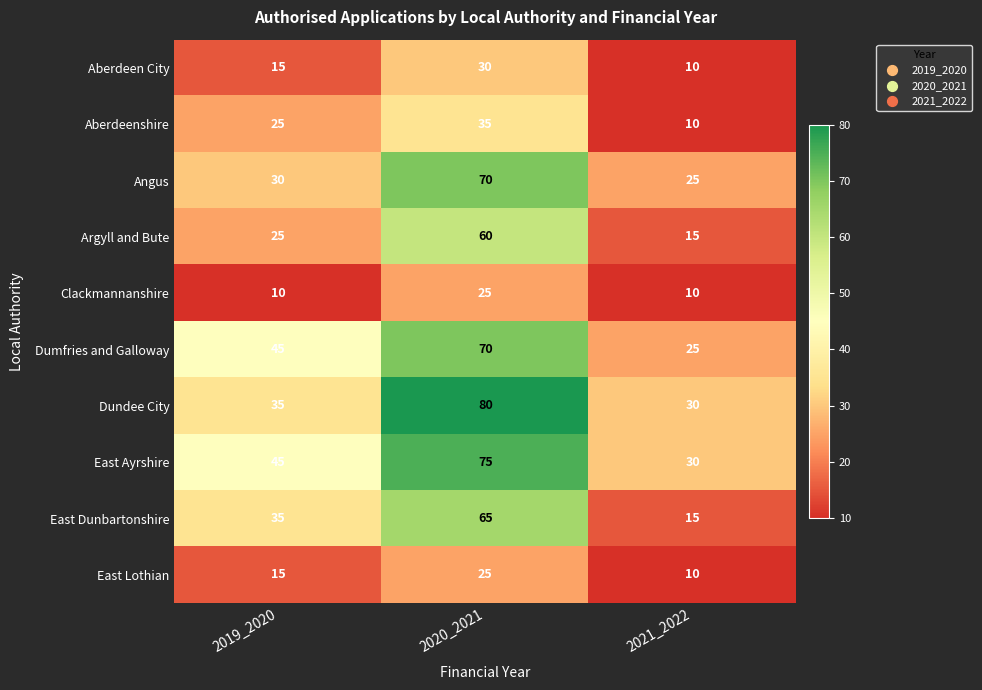

Reading right to left, transcribe all the data shown in this chart.

Aberdeen City: 2021_2022=10	2020_2021=30	2019_2020=15
Aberdeenshire: 2021_2022=10	2020_2021=35	2019_2020=25
Angus: 2021_2022=25	2020_2021=70	2019_2020=30
Argyll and Bute: 2021_2022=15	2020_2021=60	2019_2020=25
Clackmannanshire: 2021_2022=10	2020_2021=25	2019_2020=10
Dumfries and Galloway: 2021_2022=25	2020_2021=70	2019_2020=45
Dundee City: 2021_2022=30	2020_2021=80	2019_2020=35
East Ayrshire: 2021_2022=30	2020_2021=75	2019_2020=45
East Dunbartonshire: 2021_2022=15	2020_2021=65	2019_2020=35
East Lothian: 2021_2022=10	2020_2021=25	2019_2020=15